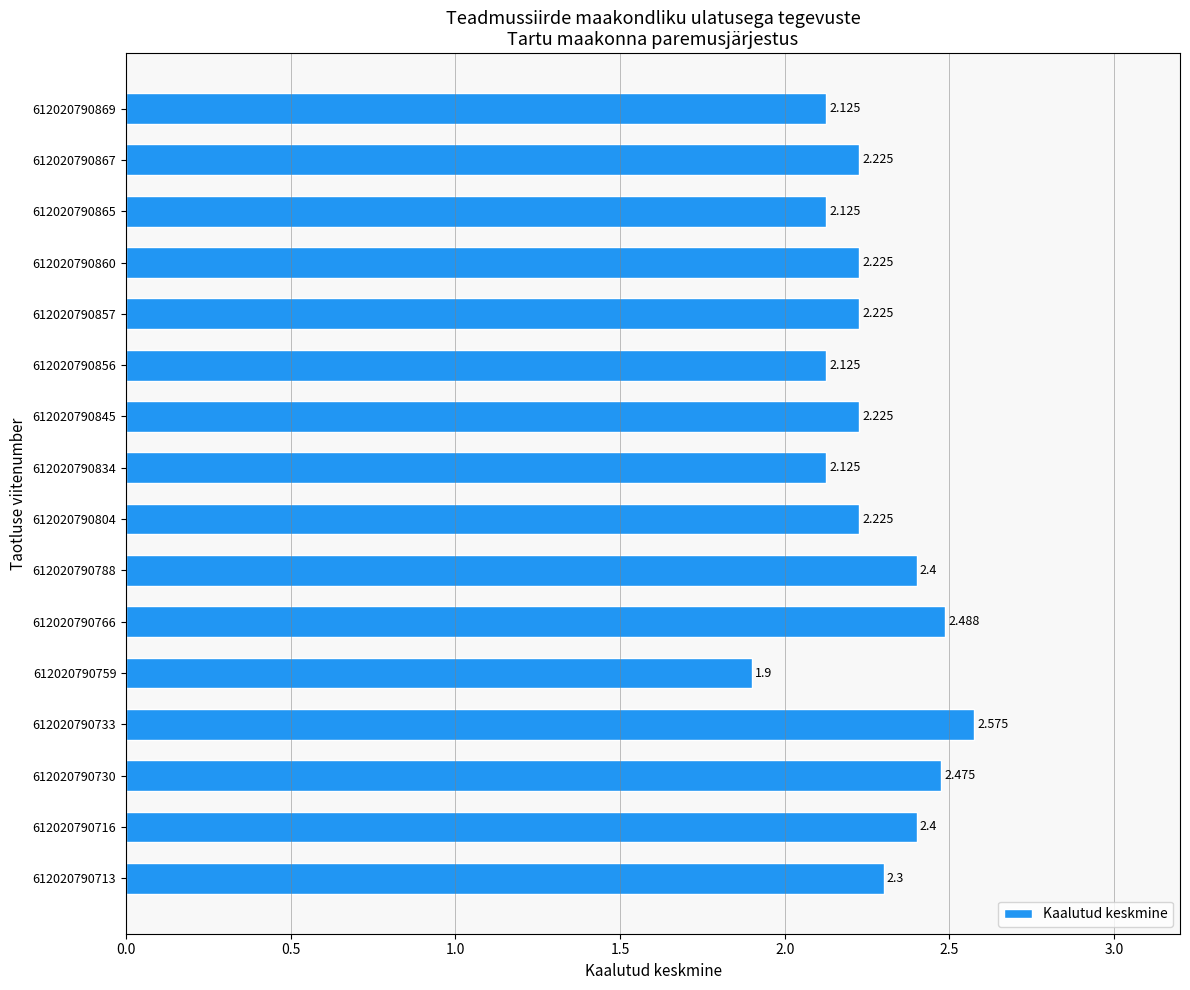

What is the maximum value shown in the chart?

2.6